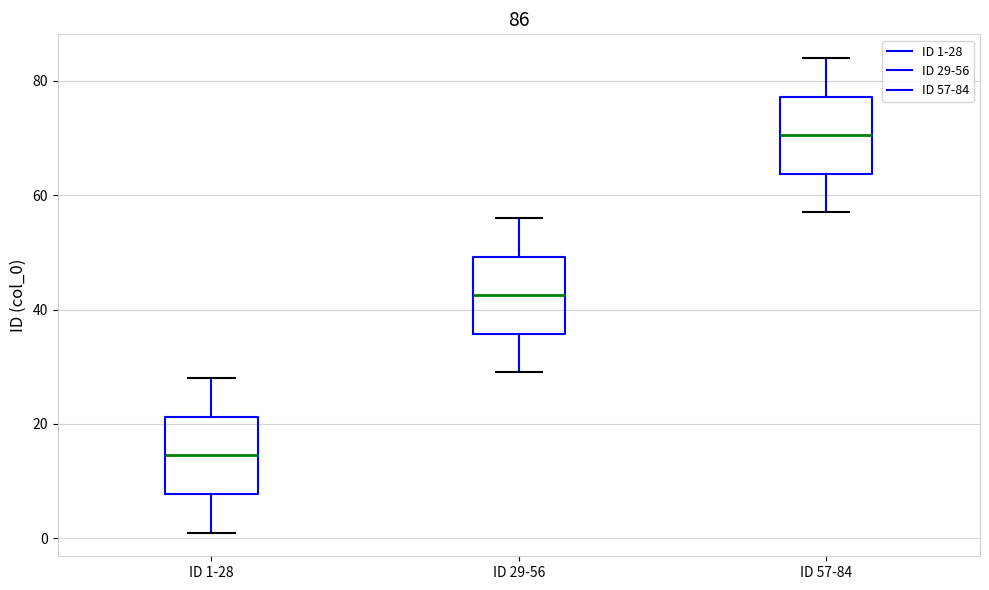

Which box has the lowest median line?

ID 1-28